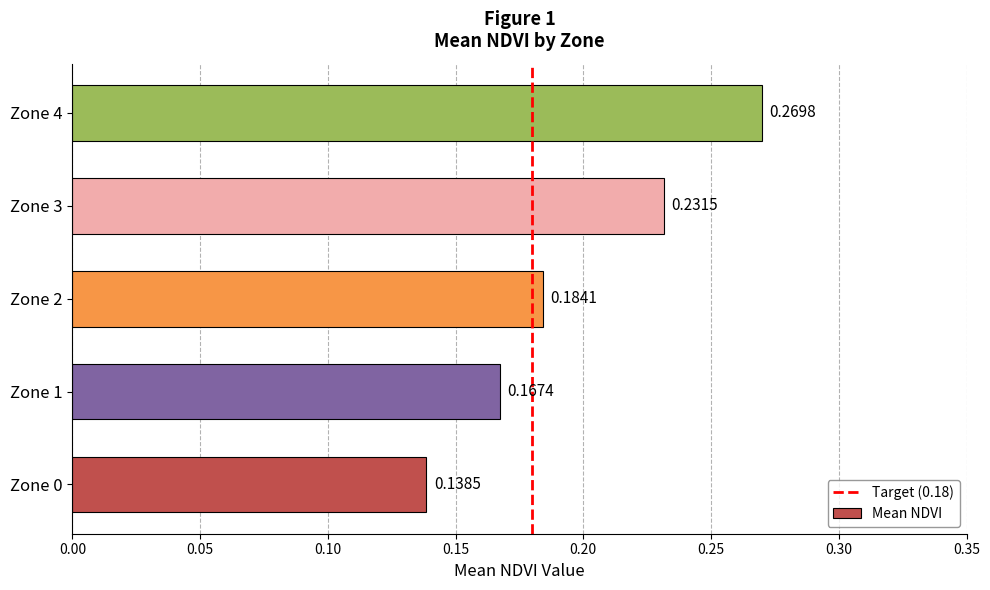

True or false: the data shows 0.1 at Zone 4.

False